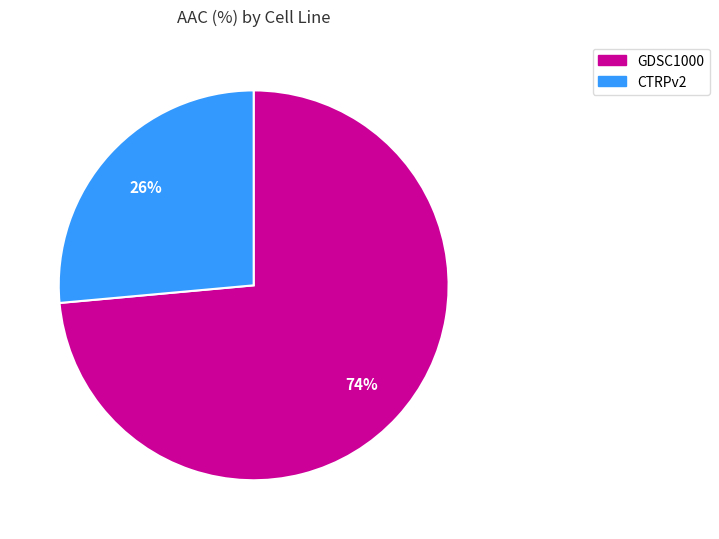

To the nearest percent, what is the combined percentage of CTRPv2 and GDSC1000?

100%